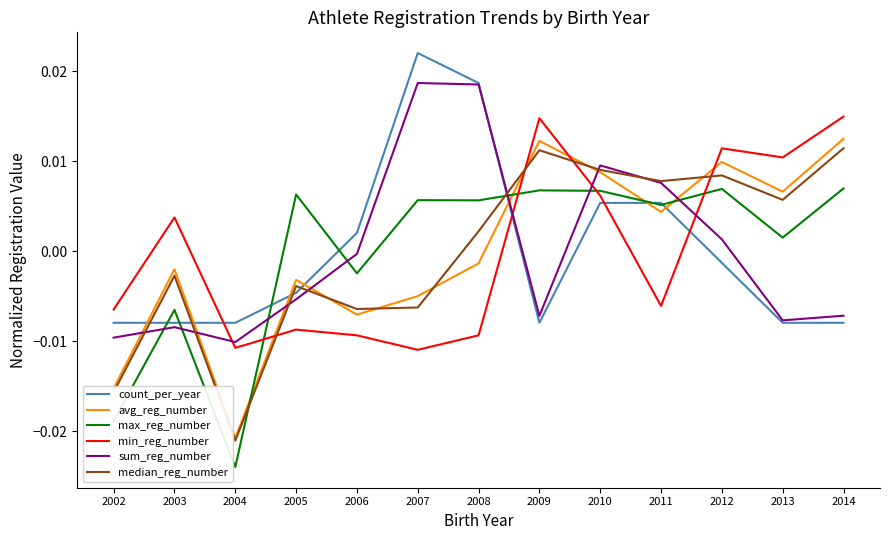

Where do count_per_year and avg_reg_number first cross each other?

2002 and 2003